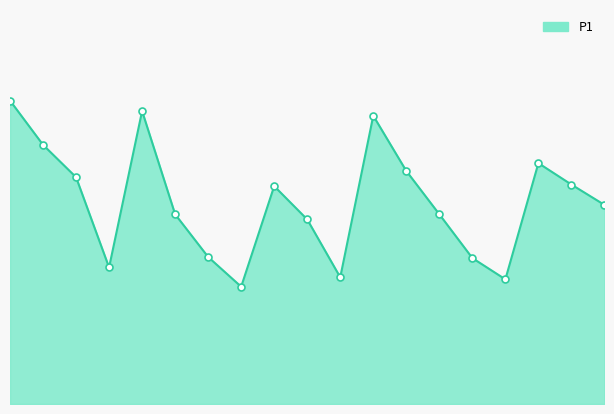

Does the chart have visible grid lines?

No